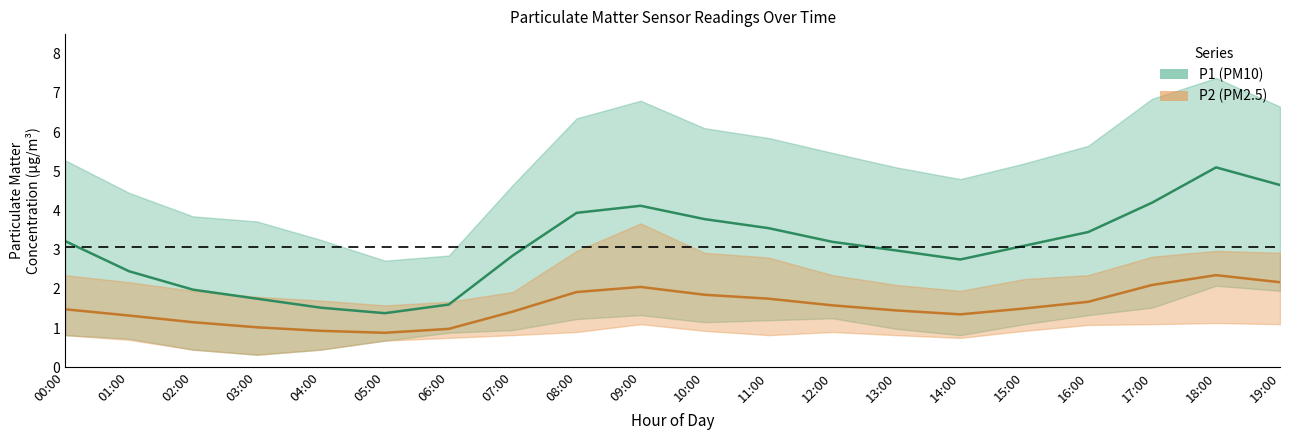

What is the lowest value of the P1_upper series?

2.7